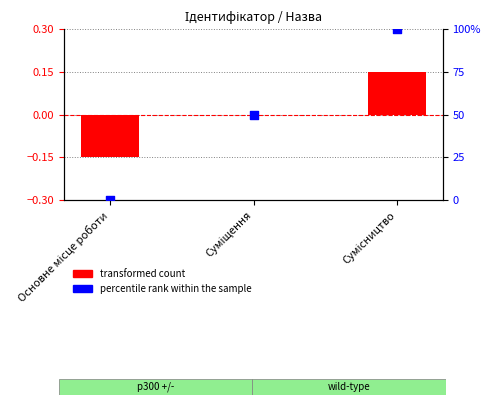

What are all the series names shown in the legend?

transformed count, percentile rank within the sample